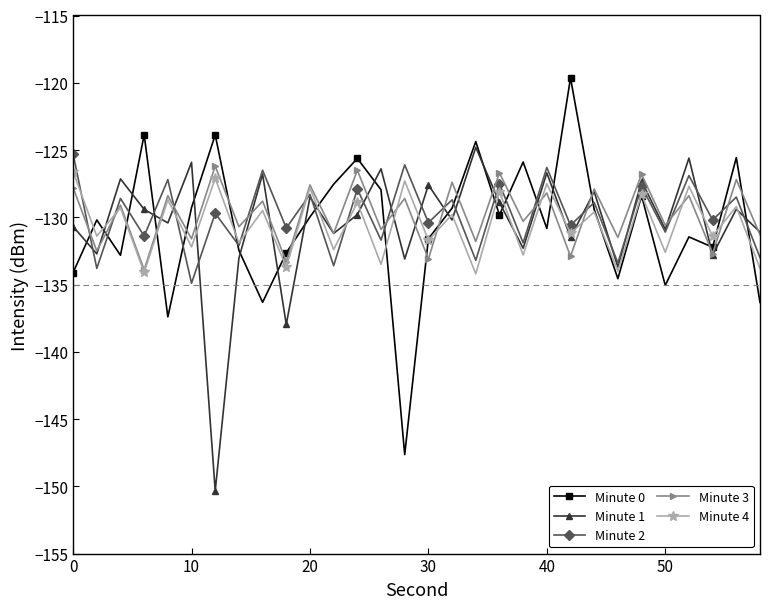

How many interior local peaks does the Minute 2 series have?

14